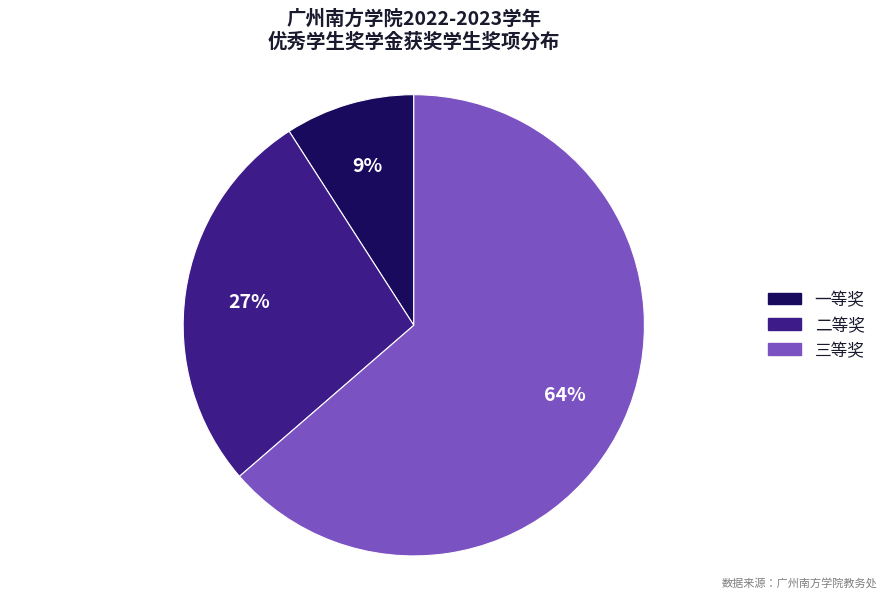

Which category has the smallest portion of the pie?

一等奖